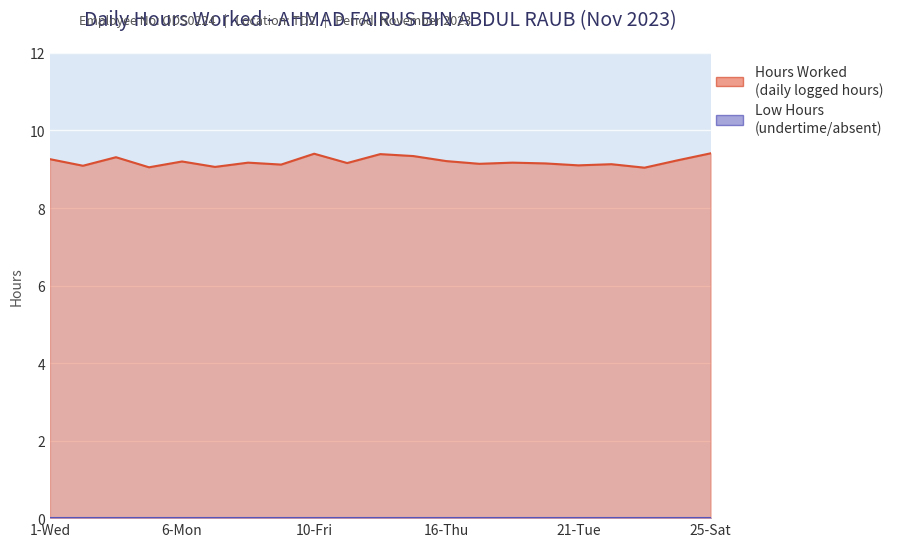

The chart shows a value of 9.1 at 21-Tue. True or false?

True